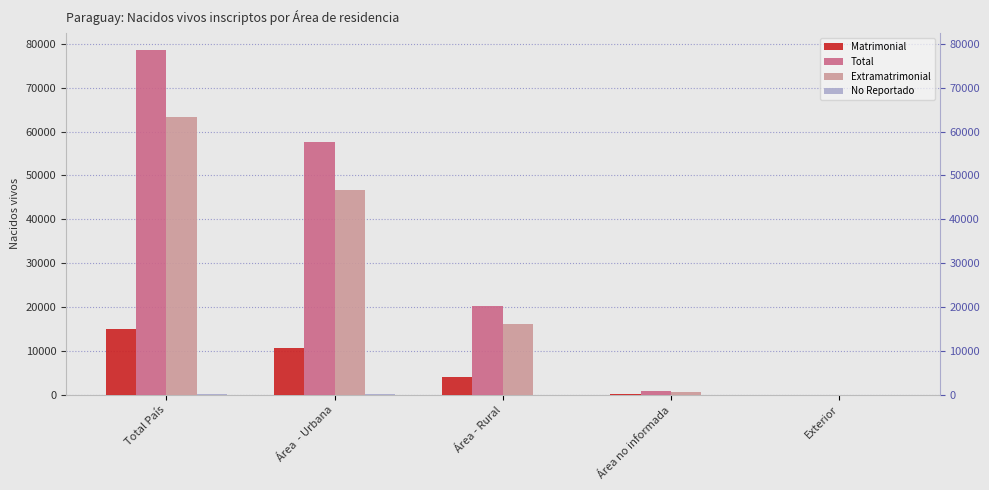

At how many categories does at least one series exceed 3668?

3